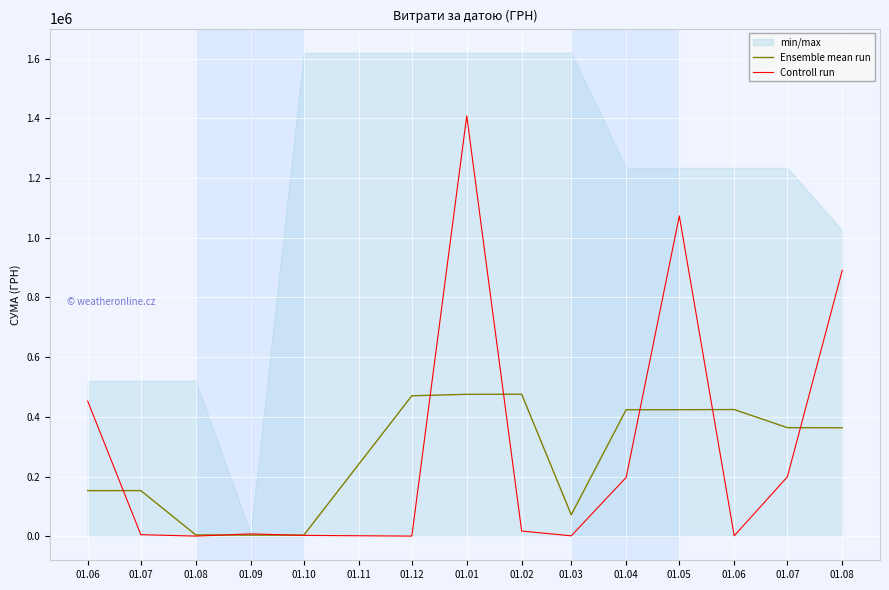

Does the chart display data point markers on the line(s)?

No